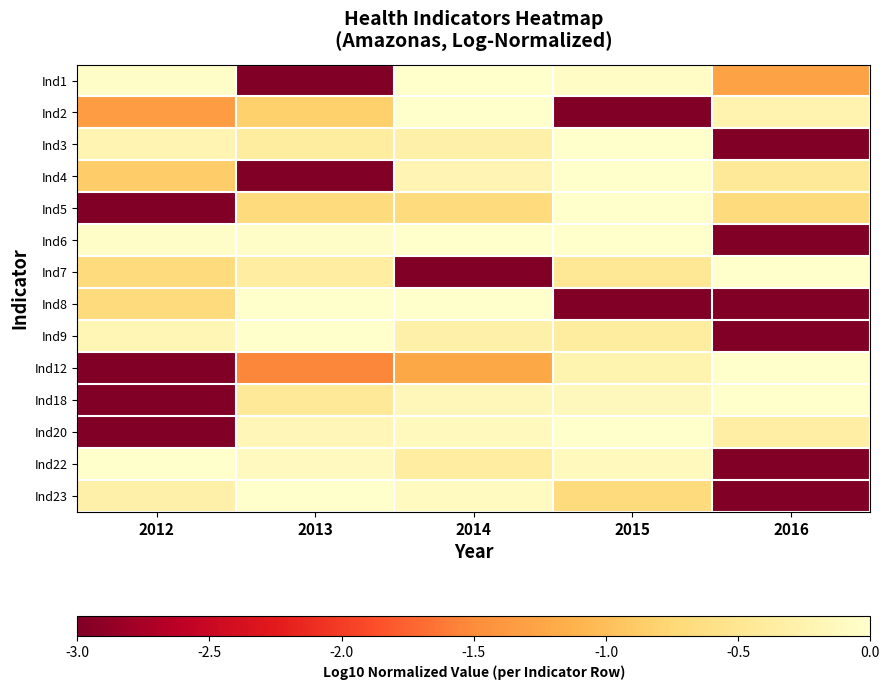

What is the total value across all series at 2015?

-8.1